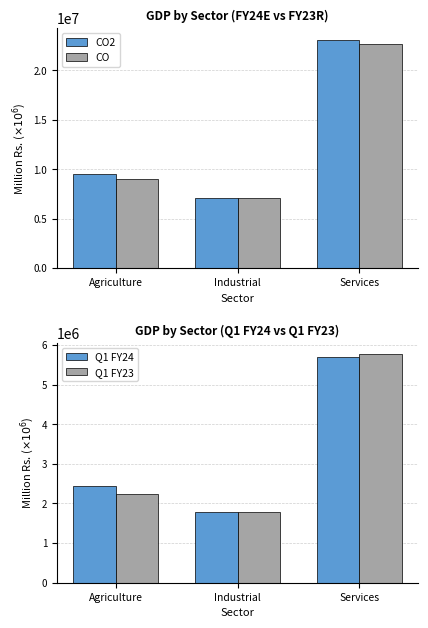

At which category does the chart reach its peak across all series?

Services